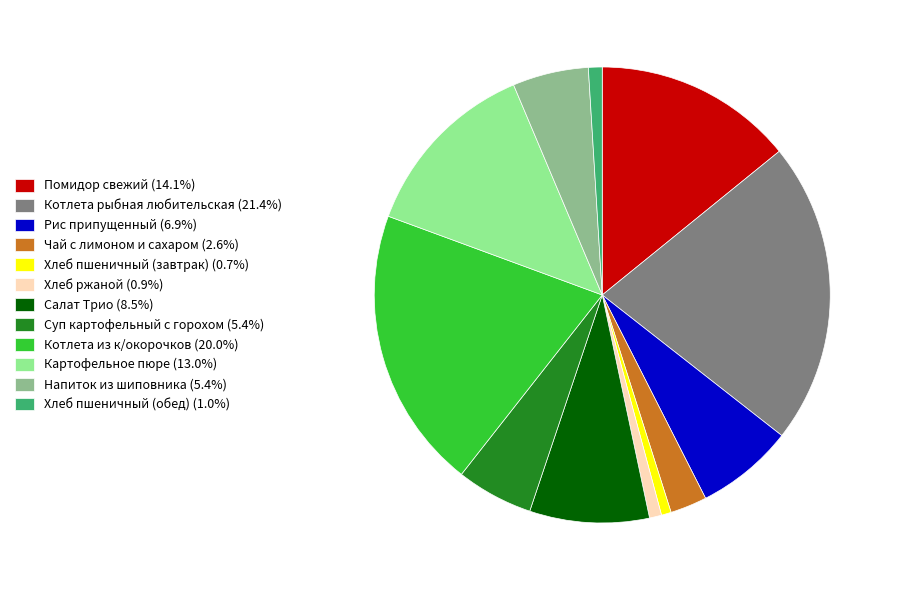

True or false: Картофельное пюре accounts for 13% of the total.

True